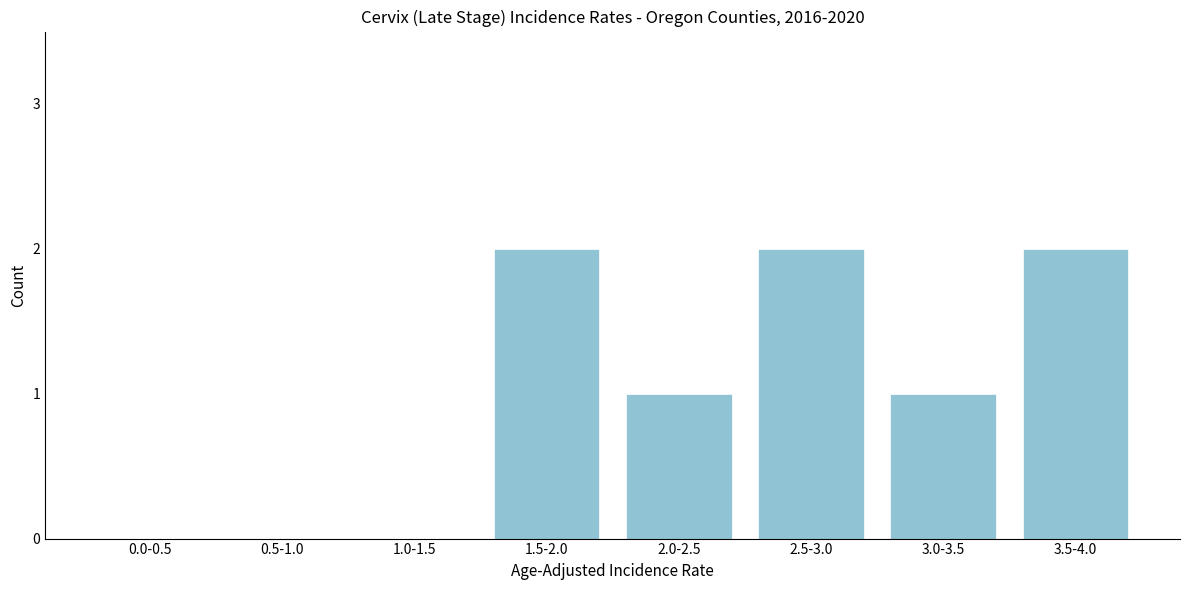

Reading left to right, what are all the values shown in this chart?

0.0-0.5=0	0.5-1.0=0	1.0-1.5=0	1.5-2.0=2	2.0-2.5=1	2.5-3.0=2	3.0-3.5=1	3.5-4.0=2